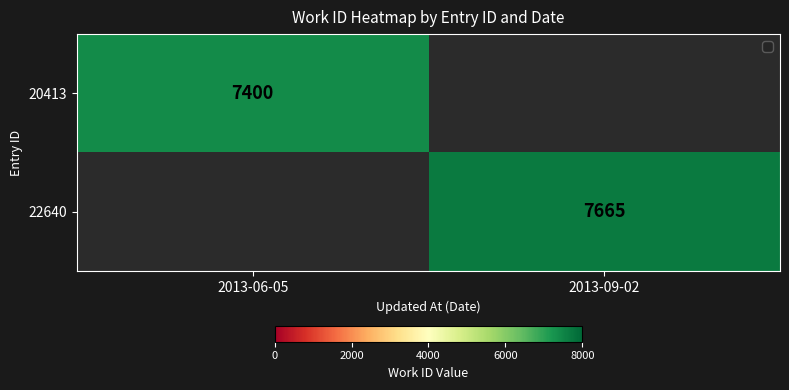

The value of 22640 at 2013-09-02 is 7665. True or false?

True